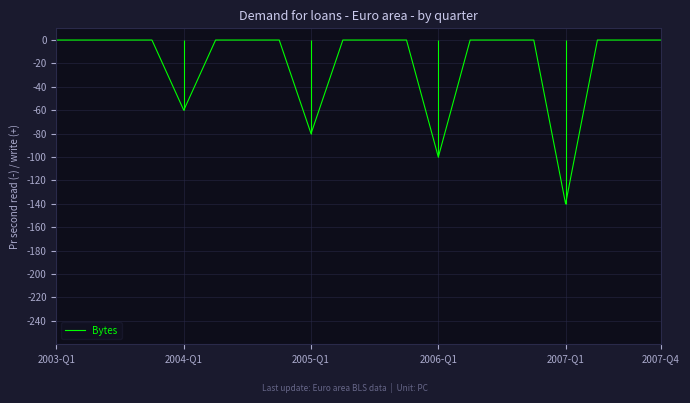

At which category does the chart reach its peak across all series?

2003-Q1